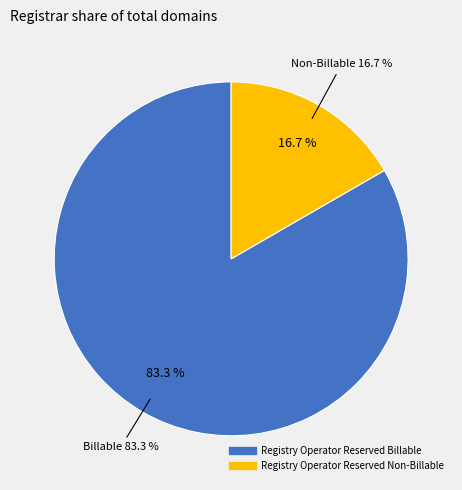

What is the smallest slice in the pie chart?

Registry Operator Reserved Non-Billable